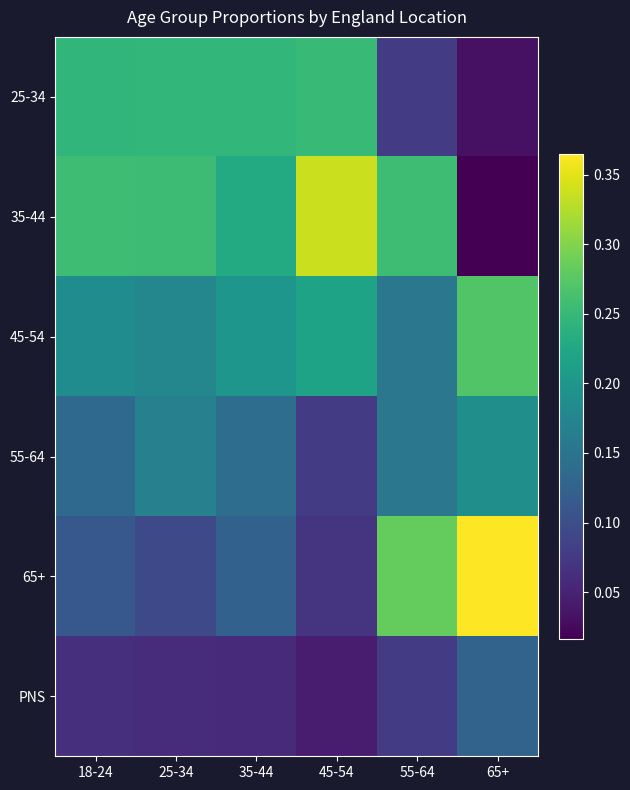

Between 45-54 and 55-64, which series saw the biggest shift?

65+